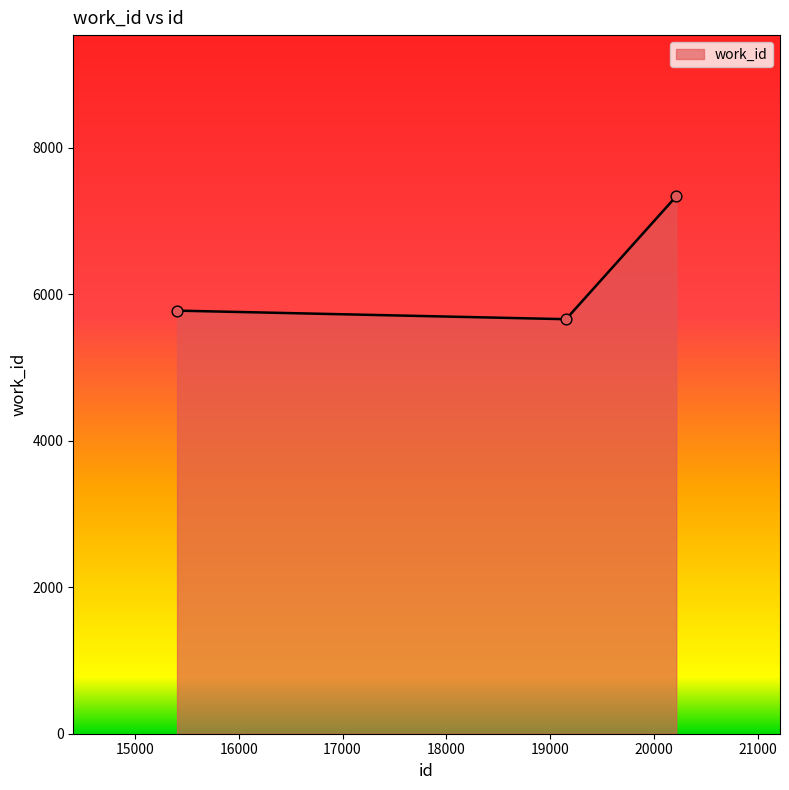

What is the maximum value shown in the chart?

7335